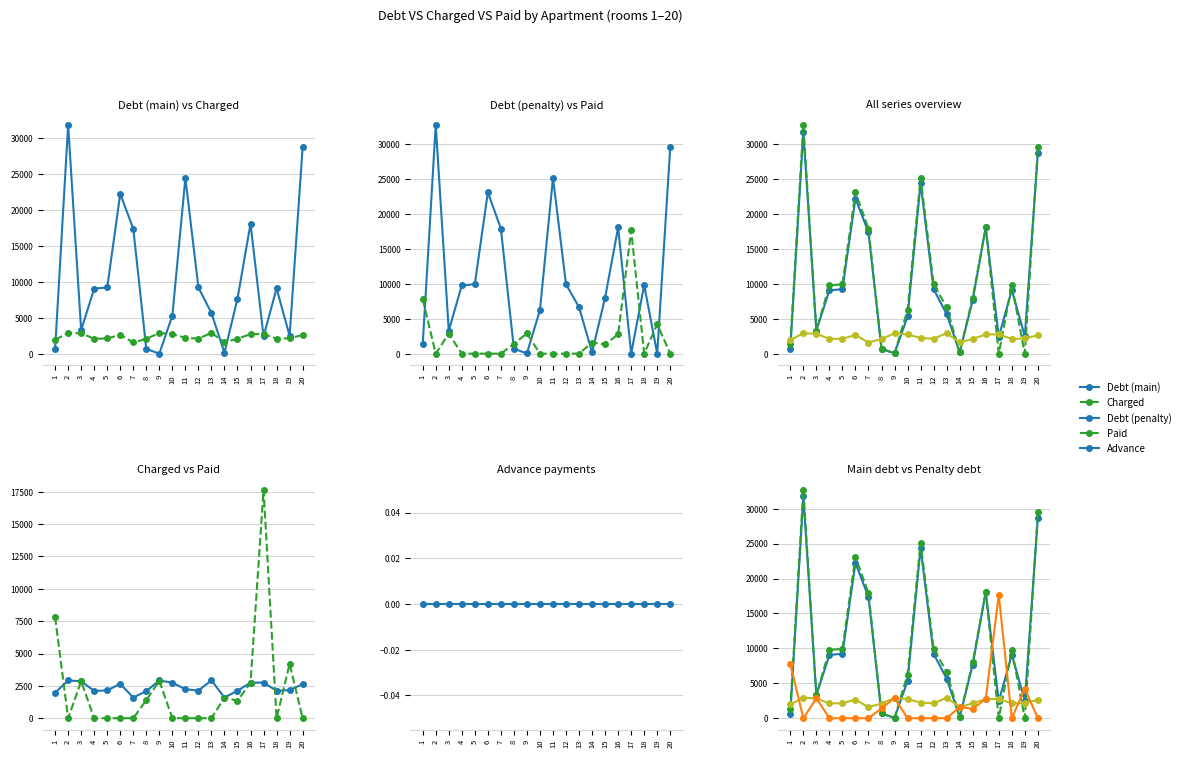

What value does the Charged series have at 19?

2172.9